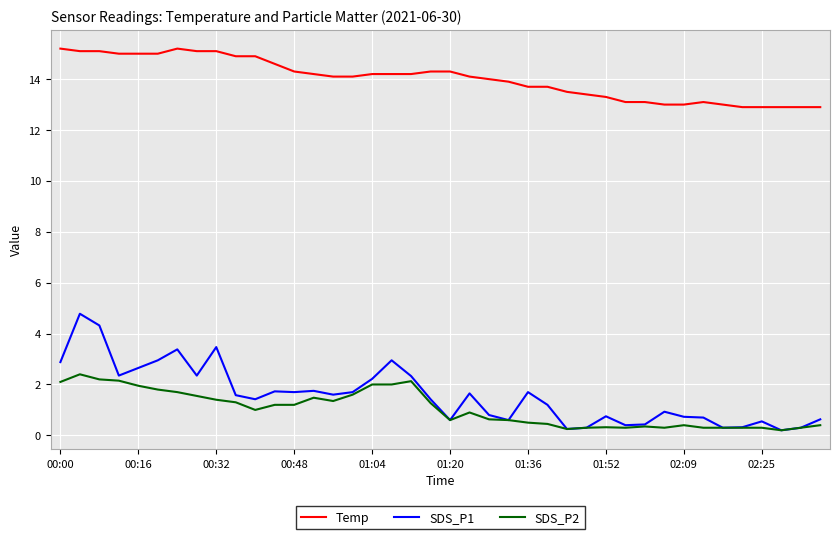

True or false: SDS_P1 and Temp intersect in this chart.

False